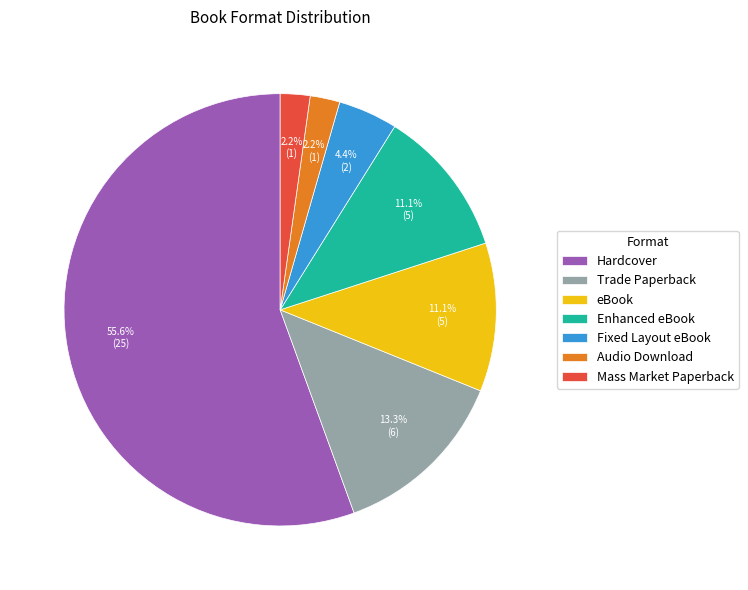

To the nearest percent, what is the combined percentage of Trade Paperback and Fixed Layout eBook?

18%